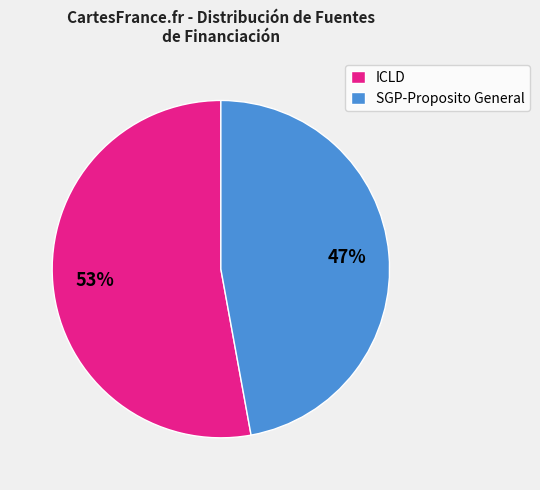

To the nearest percent, what portion does SGP-Proposito General represent?

47%